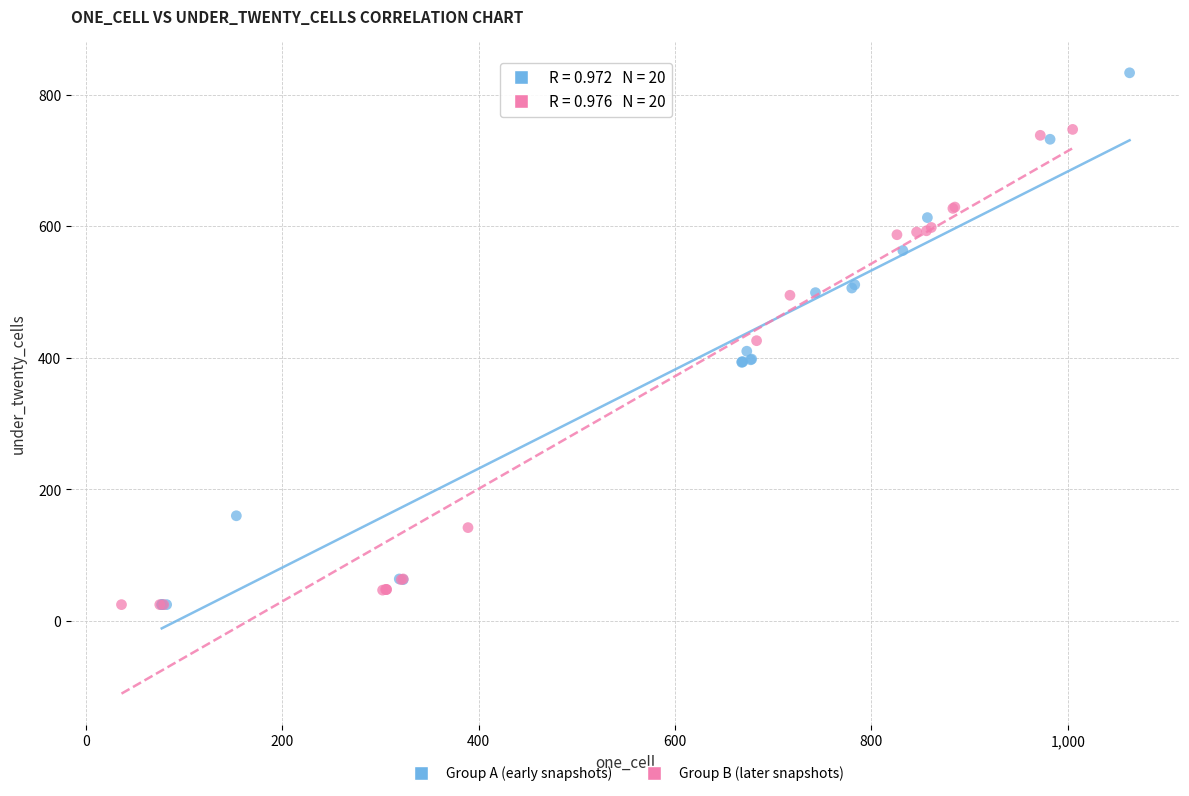

Which series has the widest spread of Y values?

Group A (early snapshots)